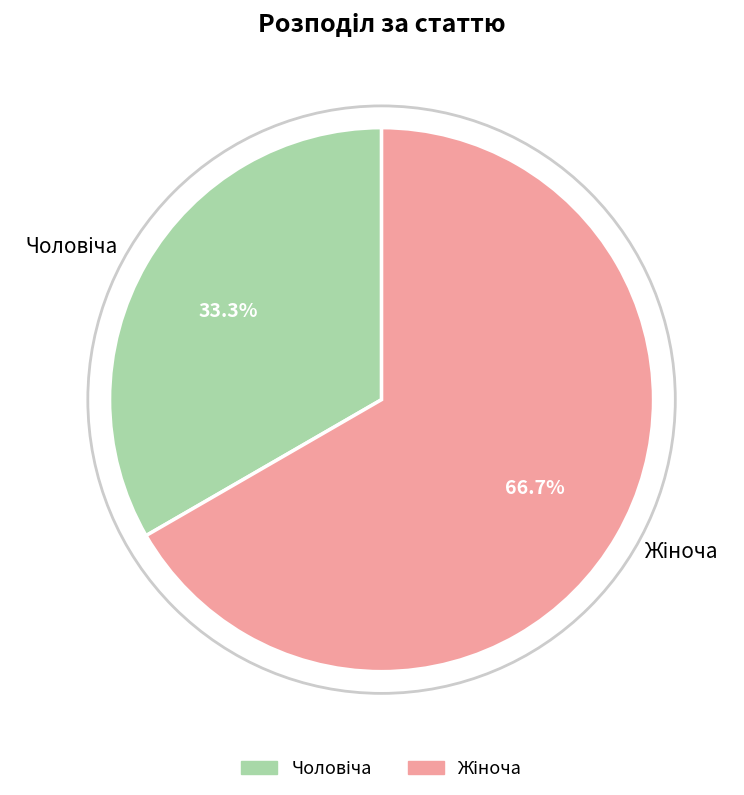

Is there a majority slice in this chart?

Yes